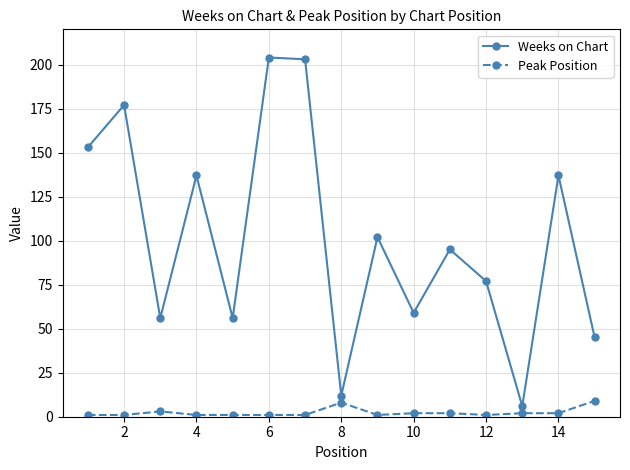

How many data points in Weeks on Chart are less than 95?

7